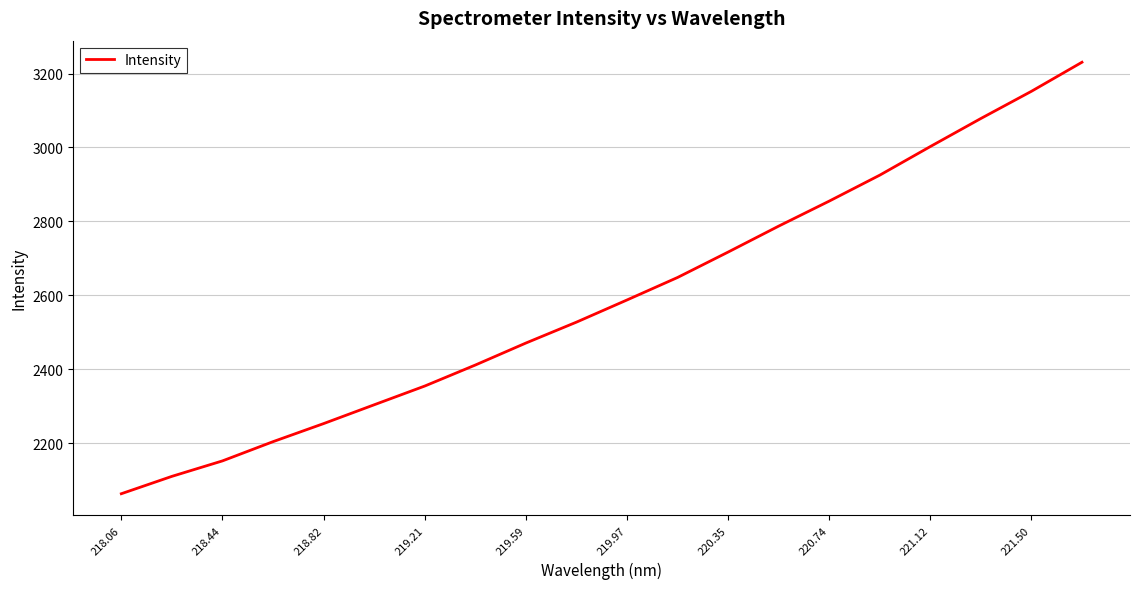

Reading left to right, what are all the values shown in this chart?

2062.9	2109.9	2151.8	2203.8	2252.8	2303.7	2354.4	2411.3	2470.8	2527.4	2587.4	2648.3	2717.1	2787.3	2855.0	2925.2	3002.6	3078.5	3152.0	3230.7